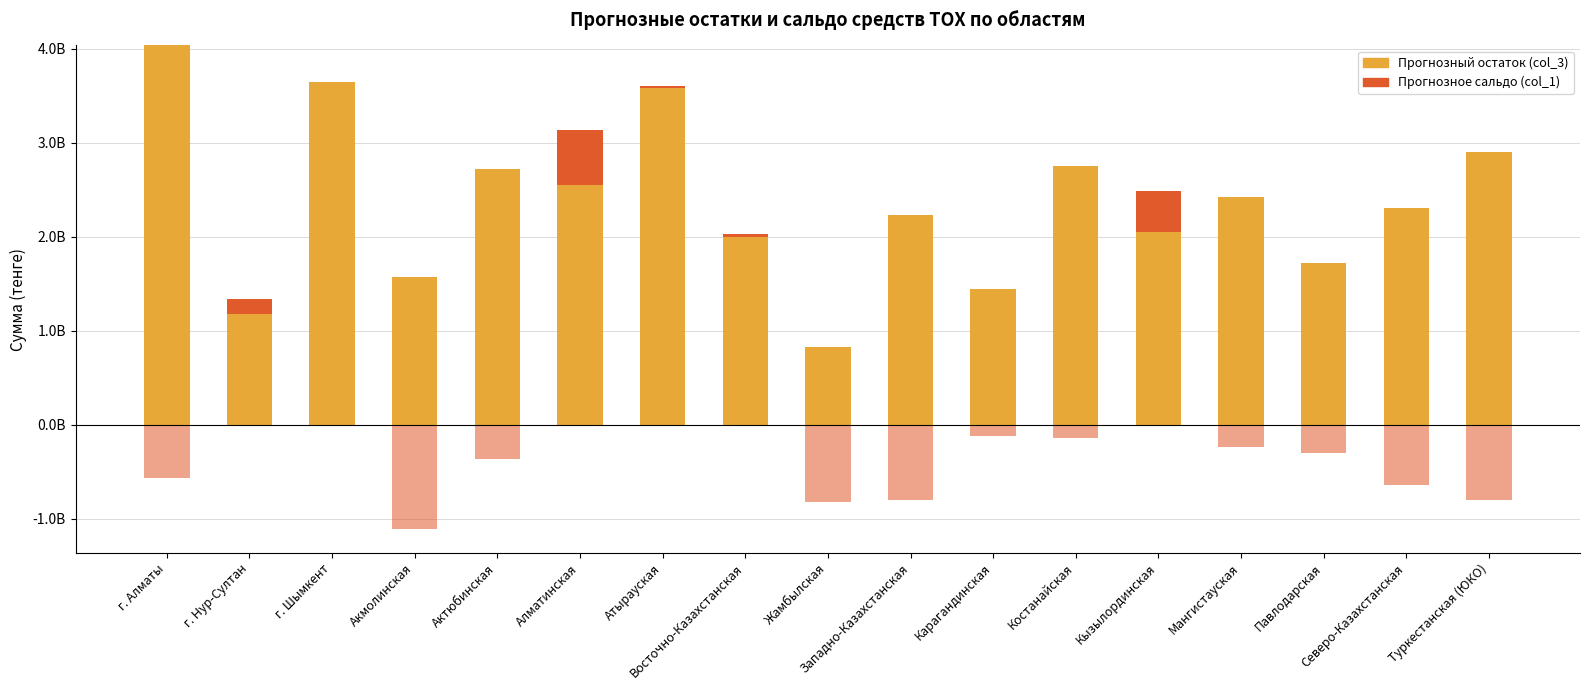

List the series in order of their overall mean, highest first.

Прогнозный остаток (col_3), Прогнозное сальдо (col_1) [+], Прогнозное сальдо (col_1) [-]